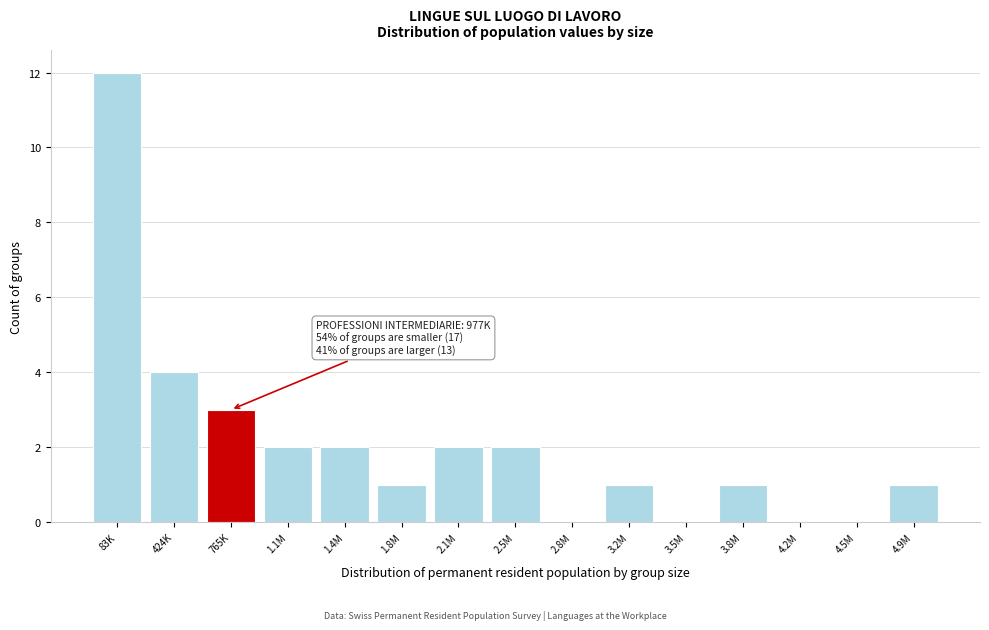

Reading left to right, list all the values displayed in this chart.

83K=12	424K=4	765K=3	1.1M=2	1.4M=2	1.8M=1	2.1M=2	2.5M=2	2.8M=0	3.2M=1	3.5M=0	3.8M=1	4.2M=0	4.5M=0	4.9M=1